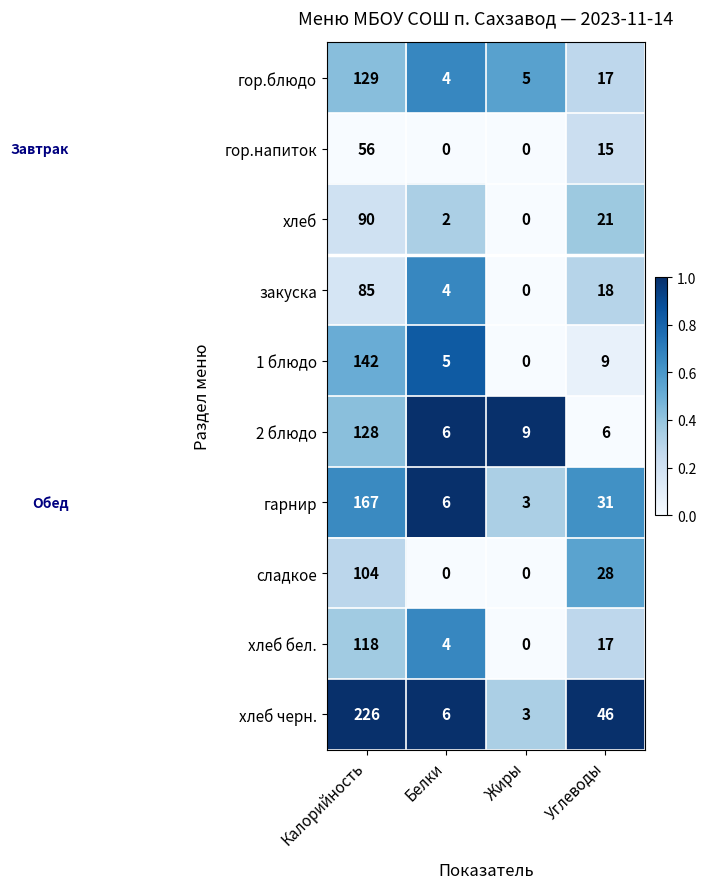

Between Калорийность and Углеводы, which series saw the biggest shift?

хлеб черн.